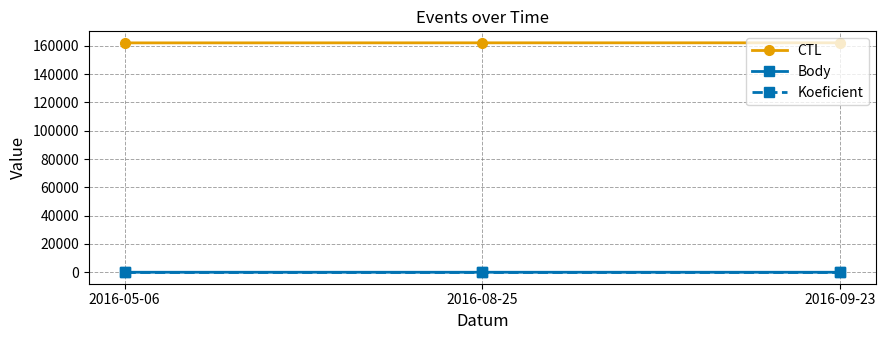

Is the value of CTL at 2016-08-25 greater than the value of Body at 2016-09-23?

Yes